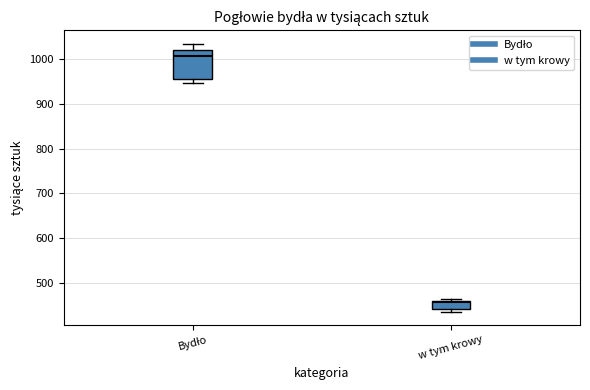

Comparing the boxes themselves (not the whiskers), which one is the tallest?

Bydło